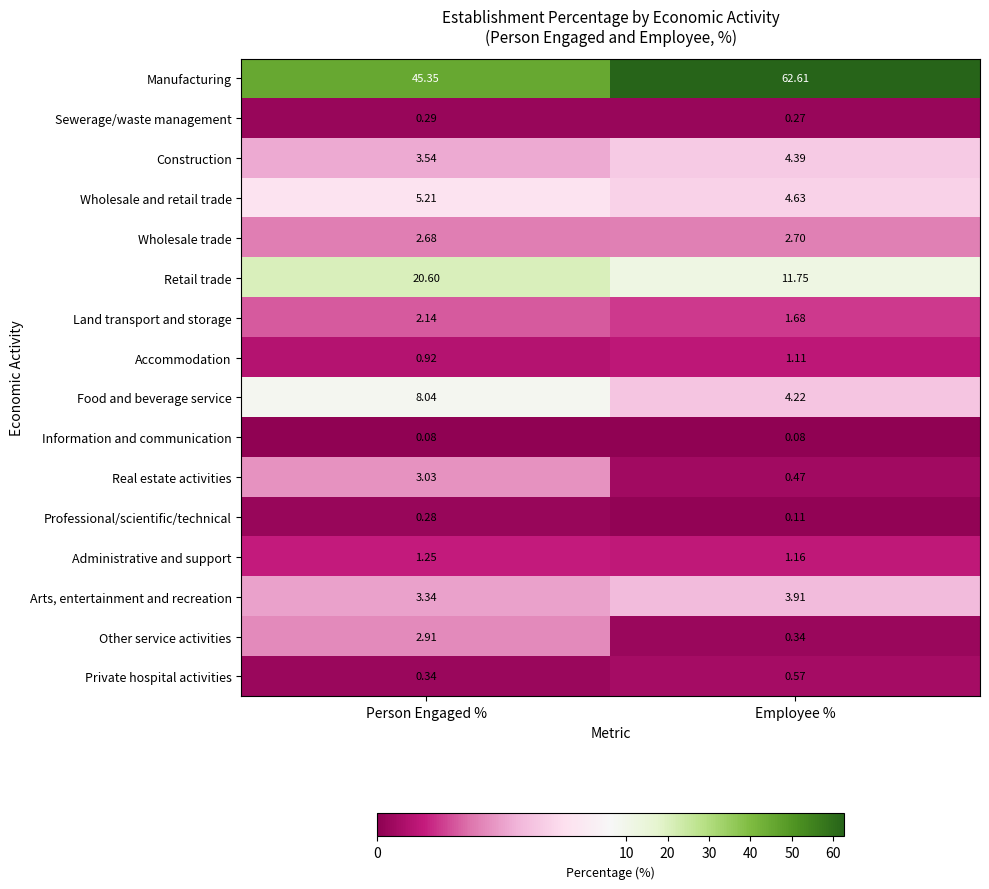

At Person Engaged %, list the series in order from smallest to largest.

Information and communication, Professional/scientific/technical, Sewerage/waste management, Private hospital activities, Accommodation, Administrative and support, Land transport and storage, Wholesale trade, Other service activities, Real estate activities, Arts, entertainment and recreation, Construction, Wholesale and retail trade, Food and beverage service, Retail trade, Manufacturing